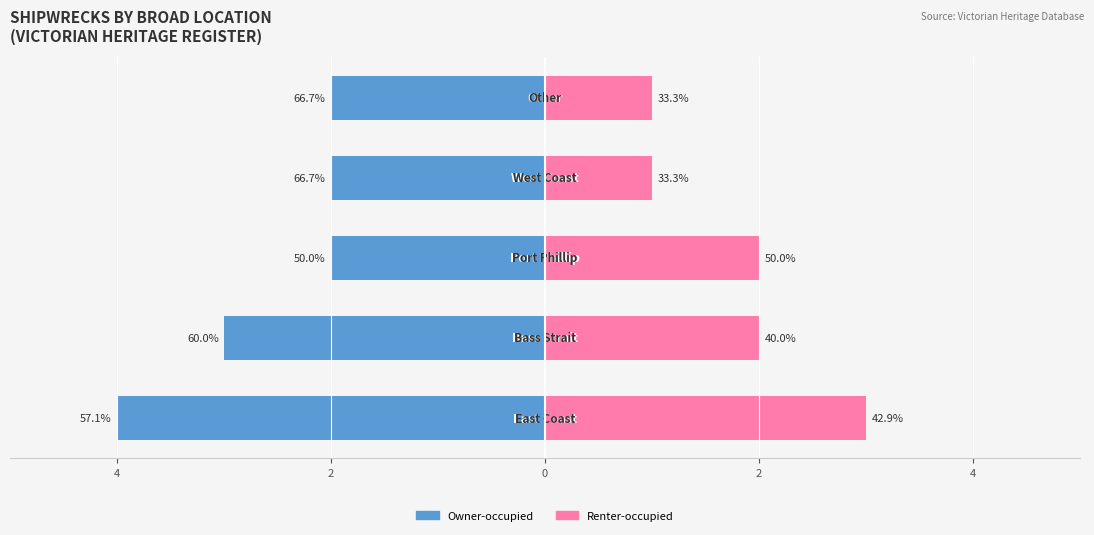

How many data points in Renter-occupied are above 2?

1